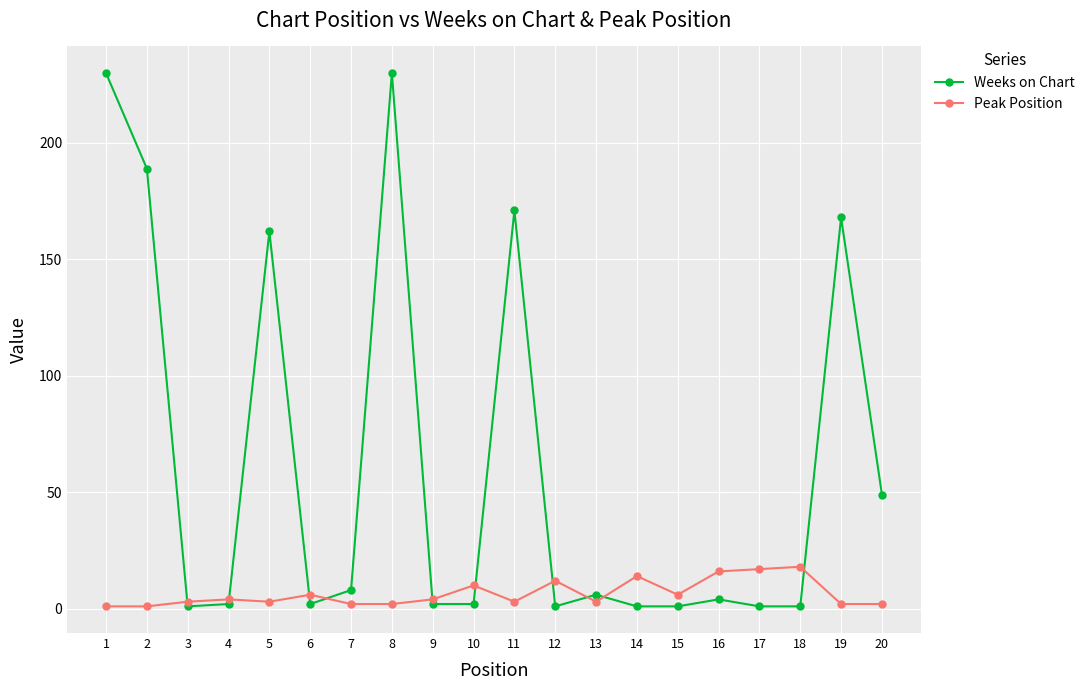

Is the value of Peak Position at 4 greater than the value of Weeks on Chart at 1?

No